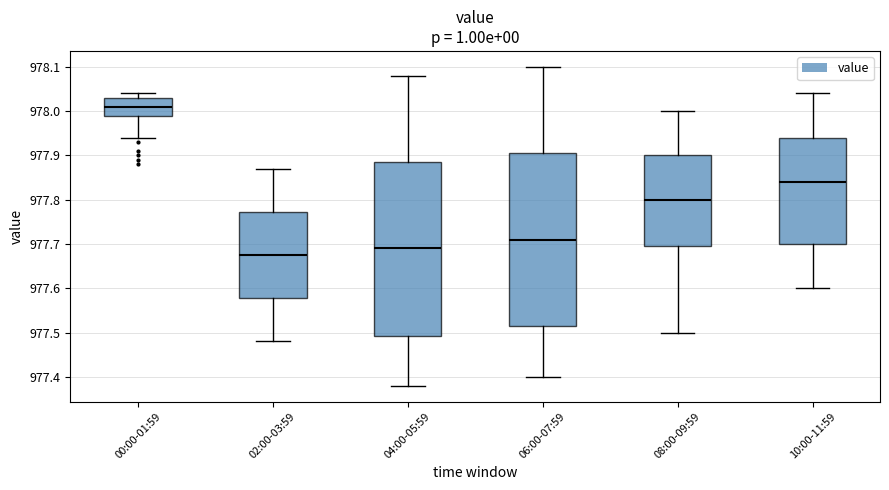

Which box has the highest median line?

00:00-01:59